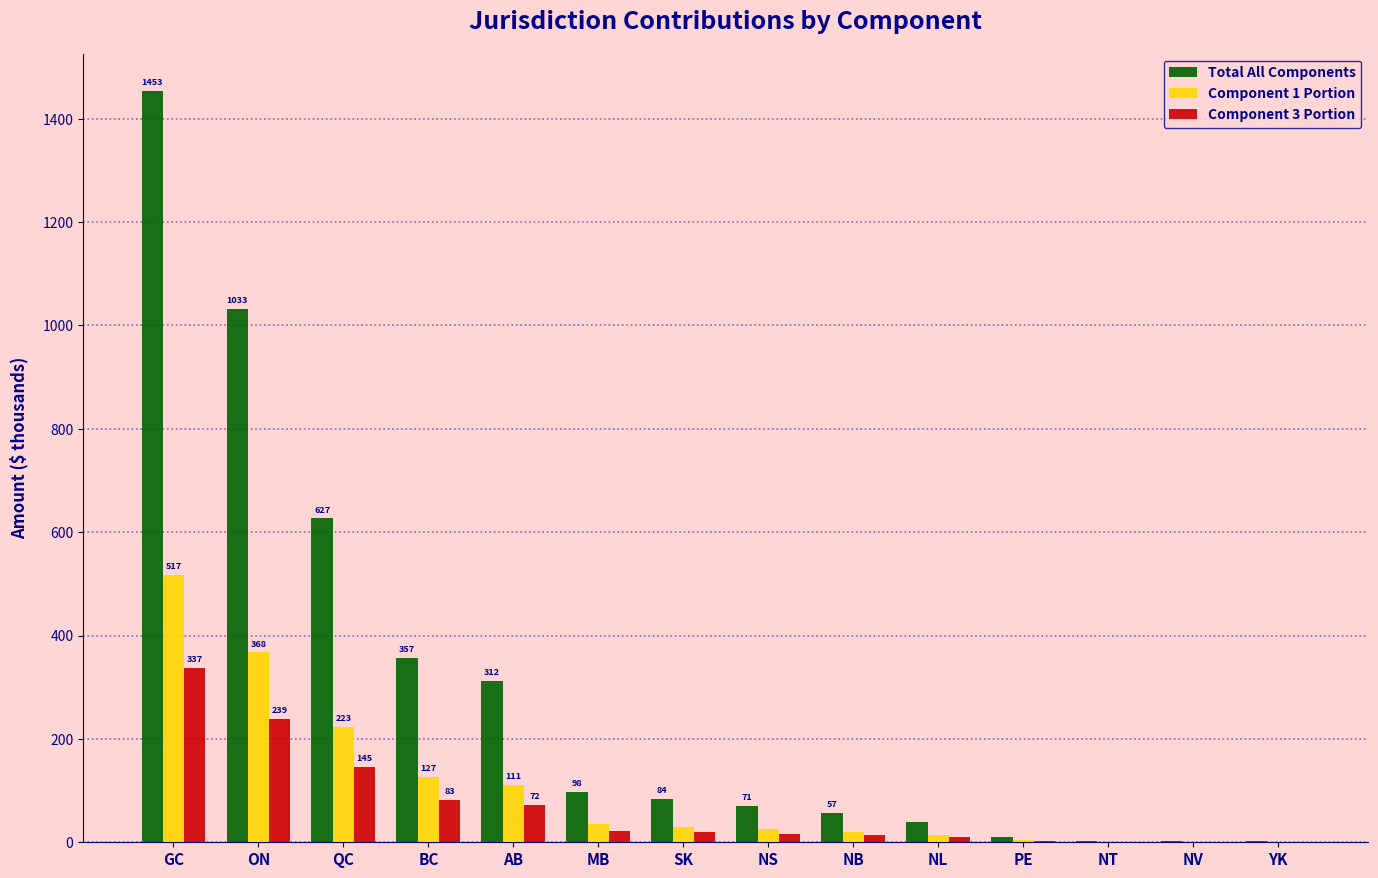

What is the average value of the Component 1 Portion series?

105.6